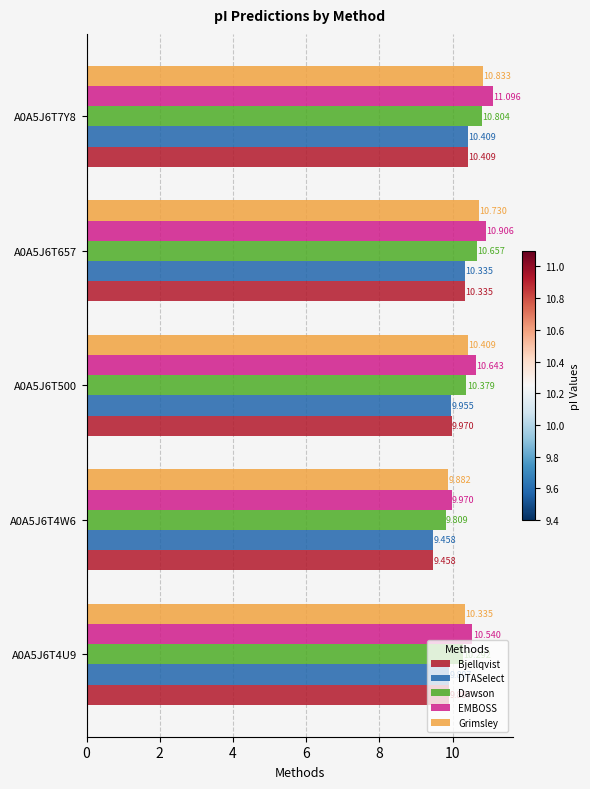

Between A0A5J6T500 and A0A5J6T7Y8, which series saw the biggest shift?

DTASelect